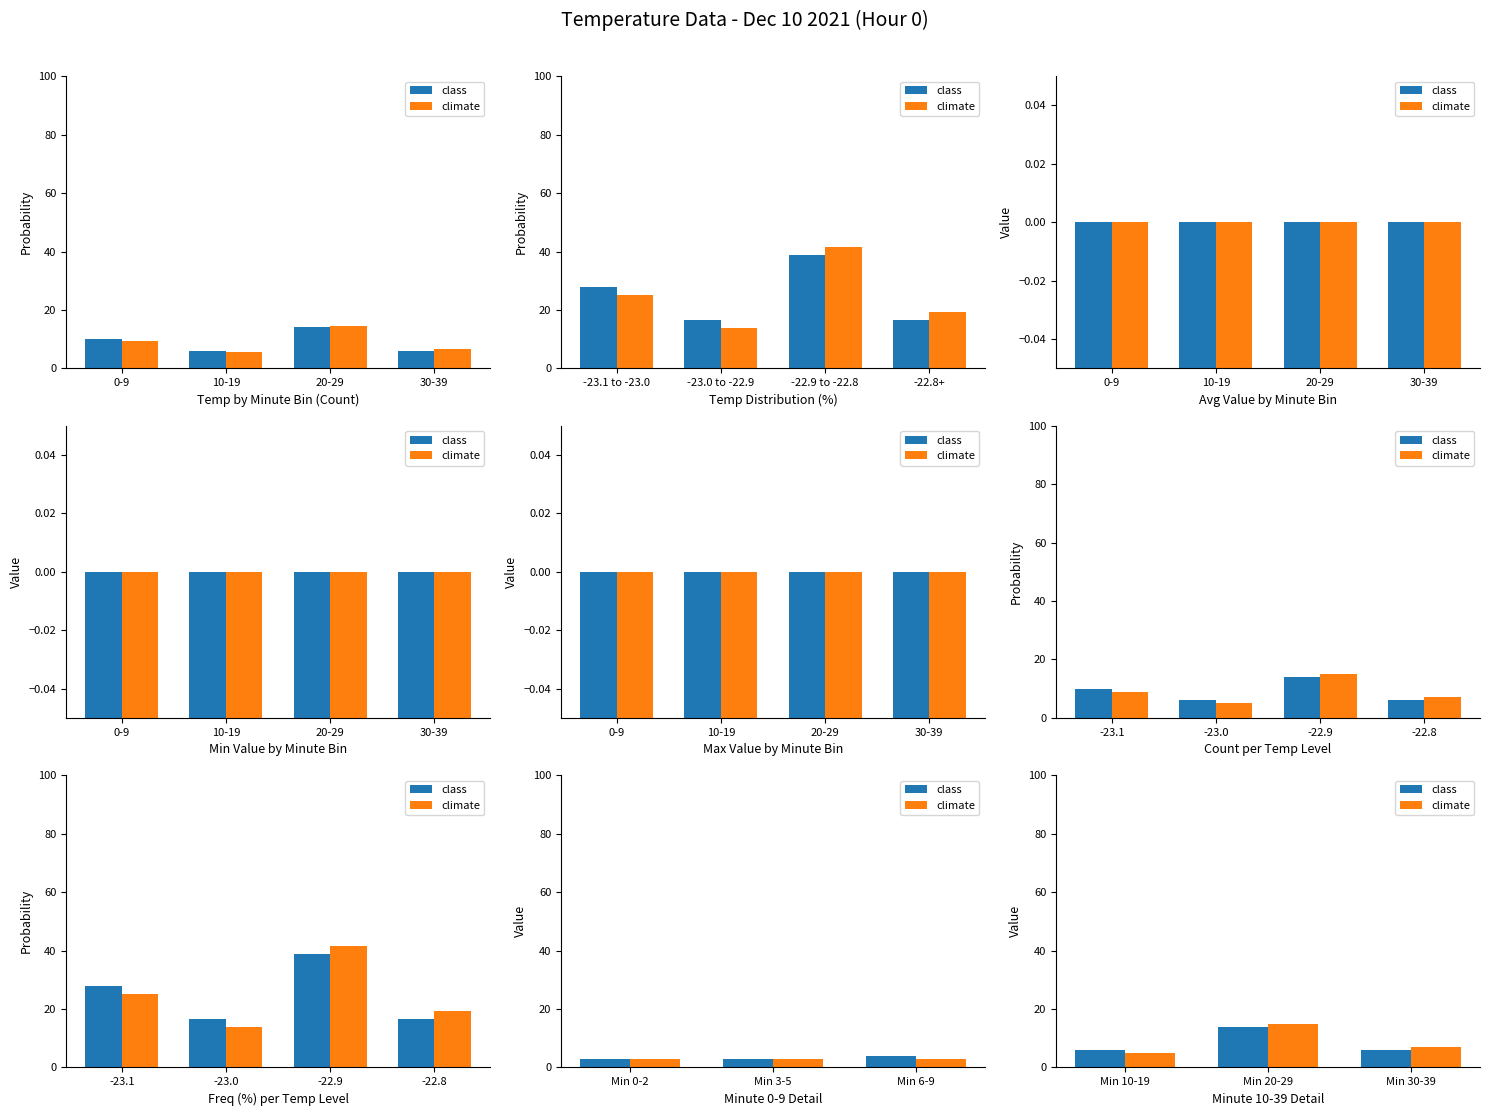

Are the bars grouped side by side (vs. stacked)?

Yes